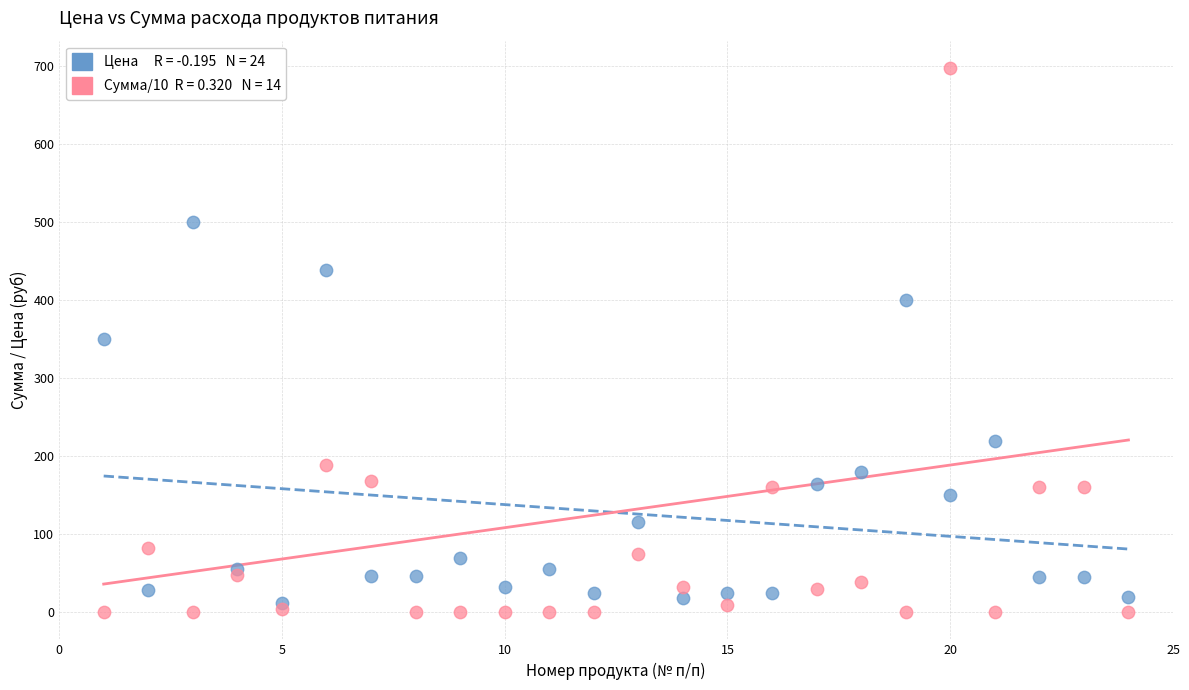

Across all data points, what is the range of Y values (max minus min)?

698.1